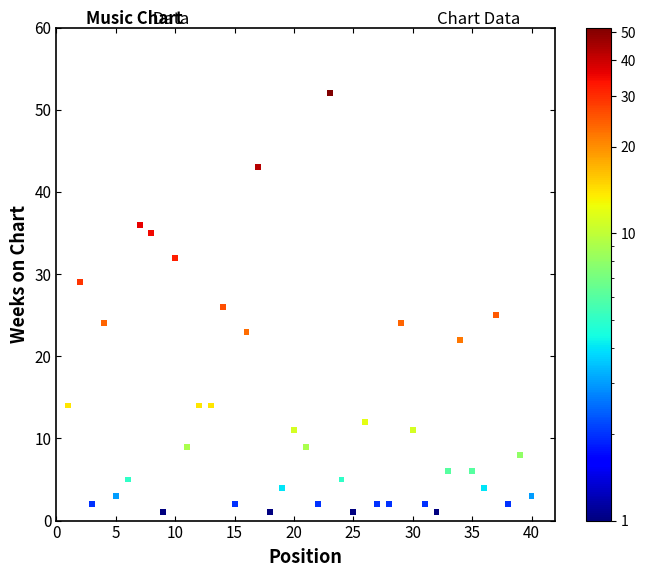

What is the range of X values (max minus min)?

39